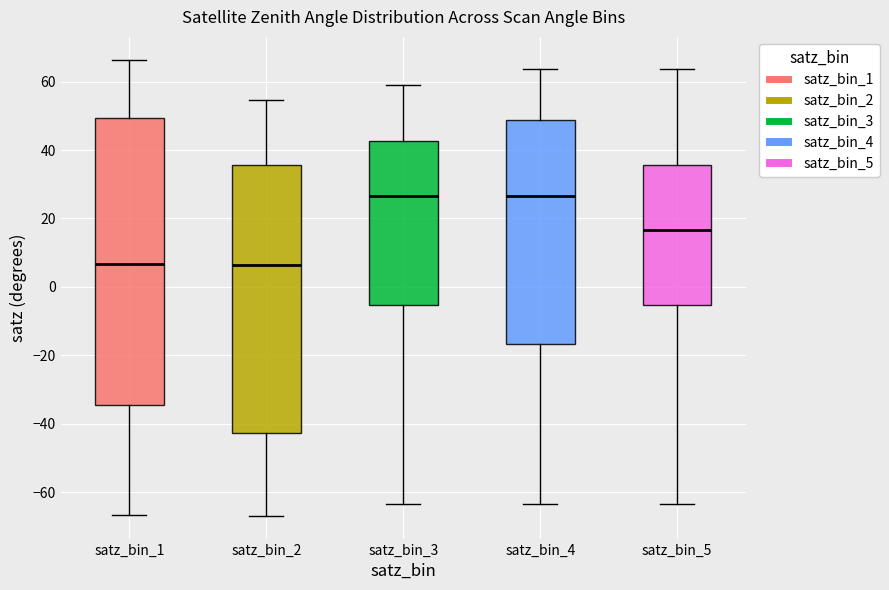

Reading left to right, transcribe this box plot: for each box, give where its median line is, the range the box spans, and where its two whiskers end, as read against the y-axis. The values are not printed on the chart, so give them approximately, as read against the axis.

satz_bin_1: median 6, box -34 to 50, whiskers -66 to 66
satz_bin_2: median 6, box -42 to 36, whiskers -66 to 54
satz_bin_3: median 26, box -6 to 42, whiskers -64 to 58
satz_bin_4: median 26, box -16 to 48, whiskers -64 to 64
satz_bin_5: median 16, box -6 to 36, whiskers -64 to 64